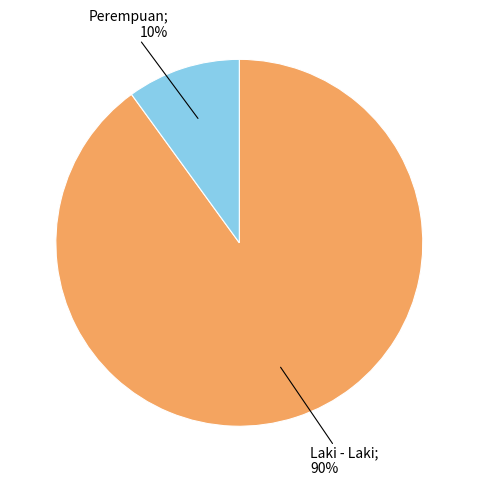

Does any single category account for the majority?

Yes